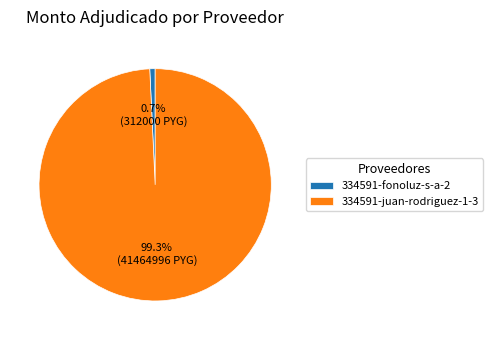

Which category has the smallest portion of the pie?

334591-fonoluz-s-a-2